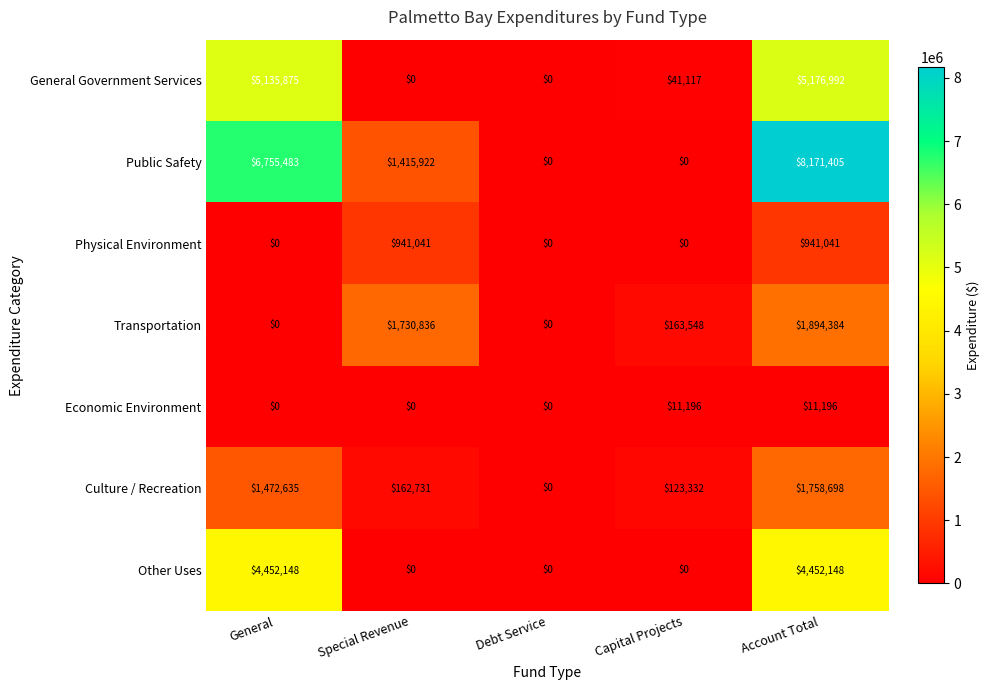

At how many categories does at least one series exceed 5388987?

2